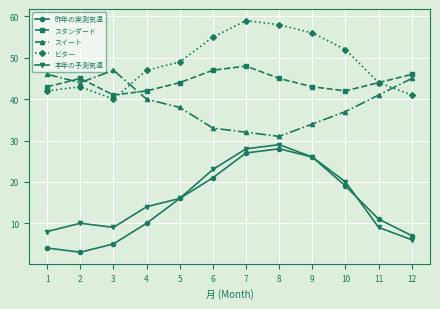

What are all the series names shown in the legend?

昨年の実測気温, スタンダード, スイート, ビター, 本年の予測気温